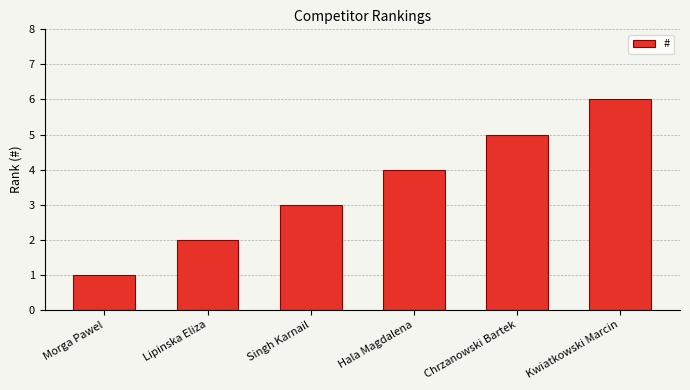

What position from the left is Hala Magdalena?

4